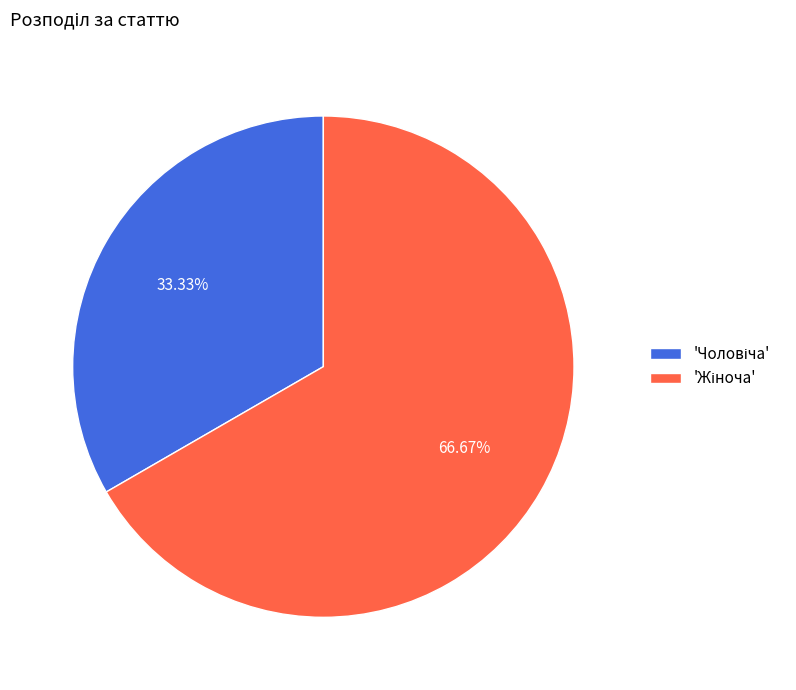

Is there any slice that represents more than half of the pie?

Yes